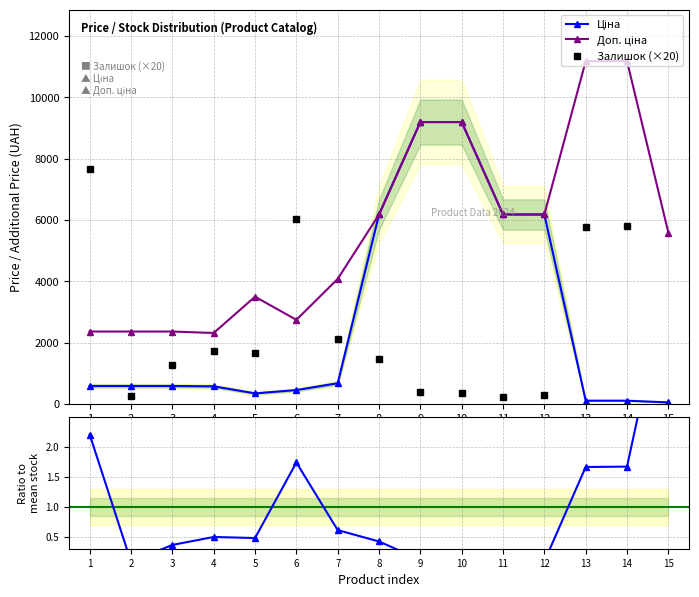

What is the average value of the Залишок / mean series?

1.0